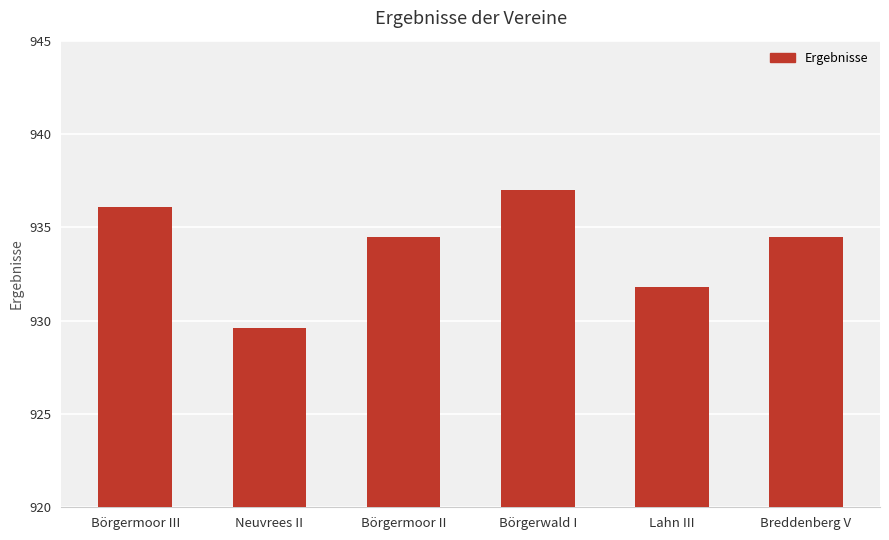

What is the sum of the values at Börgermoor II and Börgerwald I?

1871.5